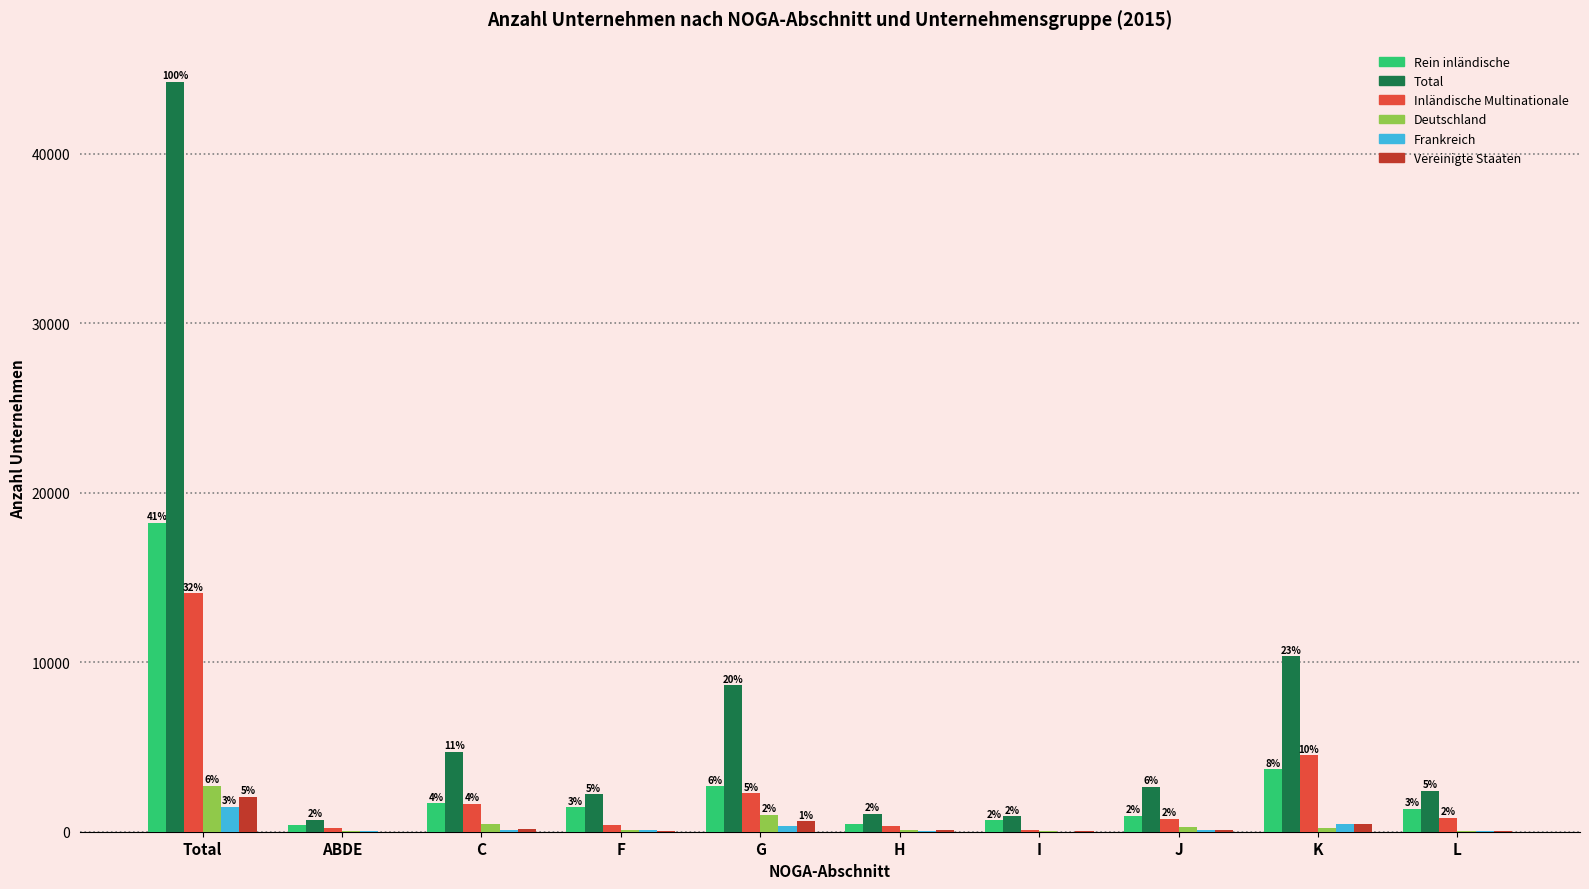

Is it true that Total equals 1075 at H?

True